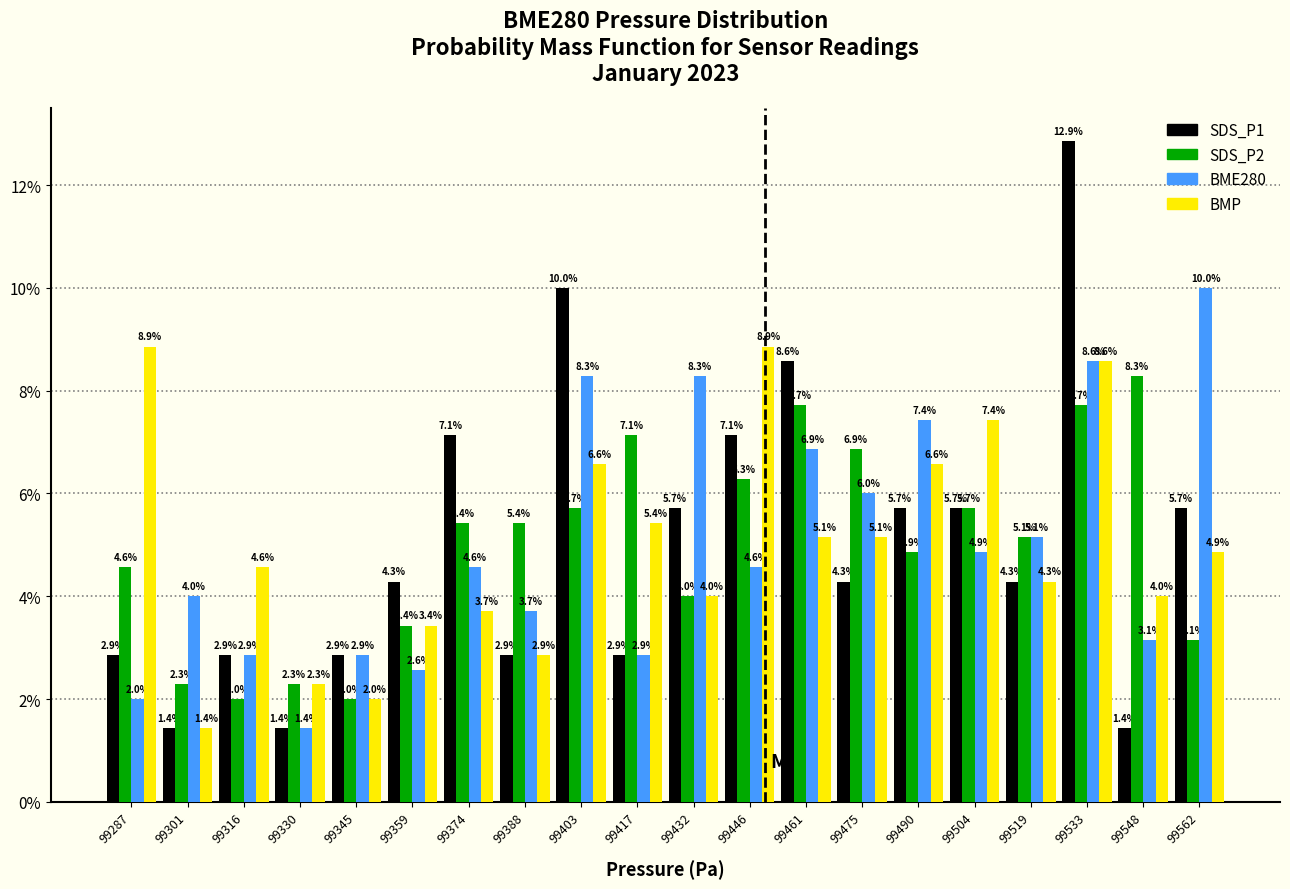

Reading left to right, list every range on the x-axis with the height of the bar of each series over it. The bar edges are not printed on the chart, so give them approximately, as read against the axis.

99280.0 to 99294.5: SDS_P1=2.9	SDS_P2=4.6	BME280=2.0	BMP=8.9
99294.5 to 99309.0: SDS_P1=1.4	SDS_P2=2.3	BME280=4.0	BMP=1.4
99309.0 to 99323.5: SDS_P1=2.9	SDS_P2=2.0	BME280=2.9	BMP=4.6
99323.5 to 99338.0: SDS_P1=1.4	SDS_P2=2.3	BME280=1.4	BMP=2.3
99338.0 to 99352.5: SDS_P1=2.9	SDS_P2=2.0	BME280=2.9	BMP=2.0
99352.5 to 99367.0: SDS_P1=4.3	SDS_P2=3.4	BME280=2.6	BMP=3.4
99367.0 to 99381.5: SDS_P1=7.1	SDS_P2=5.4	BME280=4.6	BMP=3.7
99381.5 to 99396.0: SDS_P1=2.9	SDS_P2=5.4	BME280=3.7	BMP=2.9
99396.0 to 99410.5: SDS_P1=10.0	SDS_P2=5.7	BME280=8.3	BMP=6.6
99410.5 to 99425.0: SDS_P1=2.9	SDS_P2=7.1	BME280=2.9	BMP=5.4
99425.0 to 99439.5: SDS_P1=5.7	SDS_P2=4.0	BME280=8.3	BMP=4.0
99439.5 to 99454.0: SDS_P1=7.1	SDS_P2=6.3	BME280=4.6	BMP=8.9
99454.0 to 99468.5: SDS_P1=8.6	SDS_P2=7.7	BME280=6.9	BMP=5.1
99468.5 to 99483.0: SDS_P1=4.3	SDS_P2=6.9	BME280=6.0	BMP=5.1
99483.0 to 99497.5: SDS_P1=5.7	SDS_P2=4.9	BME280=7.4	BMP=6.6
99497.5 to 99512.0: SDS_P1=5.7	SDS_P2=5.7	BME280=4.9	BMP=7.4
99512.0 to 99526.5: SDS_P1=4.3	SDS_P2=5.1	BME280=5.1	BMP=4.3
99526.5 to 99541.0: SDS_P1=12.9	SDS_P2=7.7	BME280=8.6	BMP=8.6
99541.0 to 99555.5: SDS_P1=1.4	SDS_P2=8.3	BME280=3.1	BMP=4.0
99555.5 to 99570.0: SDS_P1=5.7	SDS_P2=3.1	BME280=10.0	BMP=4.9